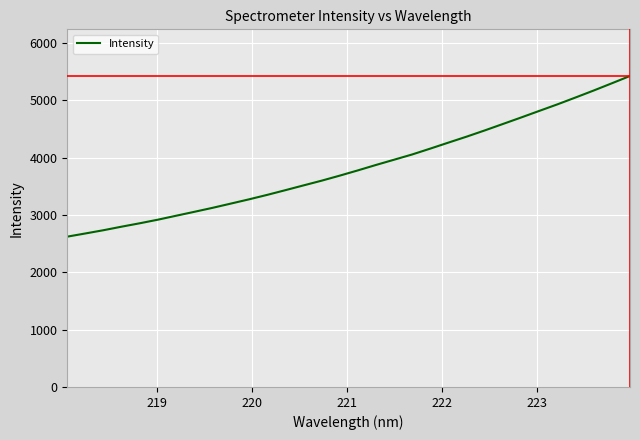

Reading right to left, list all the values displayed in this chart.

5426.6	5299.2	5173.4	5051.7	4932.0	4817.8	4702.8	4590.1	4477.7	4369.1	4265.4	4160.6	4058.1	3966.1	3874.4	3779.5	3687.7	3599.6	3517.0	3433.6	3351.7	3273.8	3199.8	3126.2	3056.8	2988.6	2920.0	2857.1	2797.8	2735.8	2678.8	2623.2